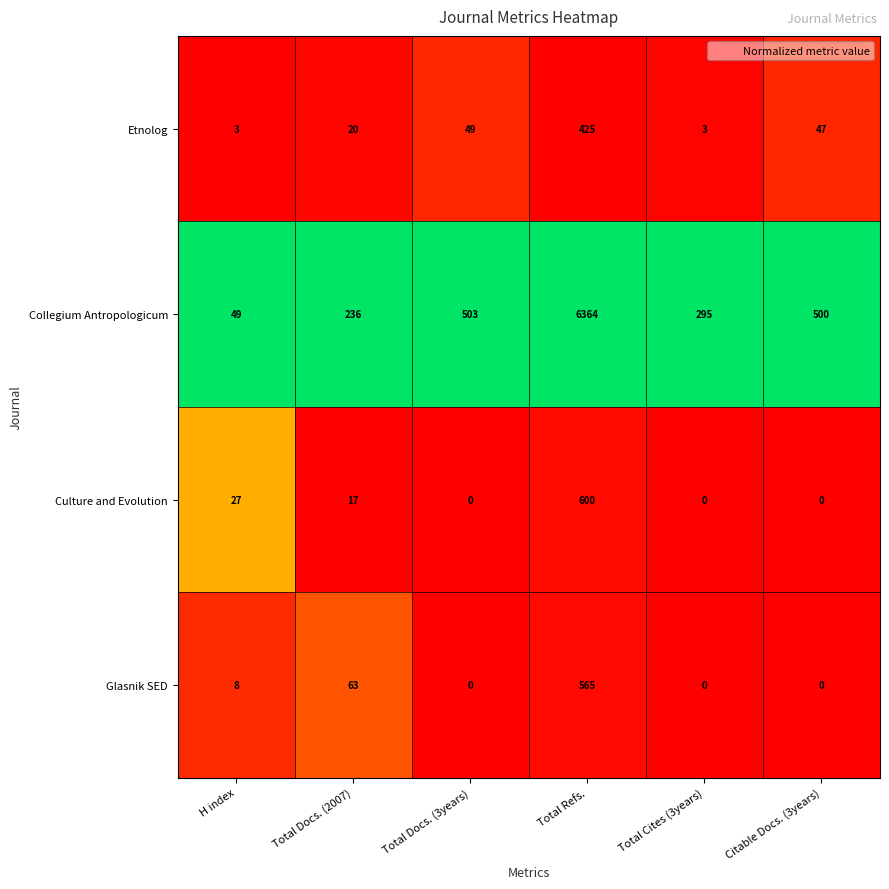

List the series in order of their peak value, highest first.

Collegium Antropologicum, Culture and Evolution, Glasnik SED, Etnolog